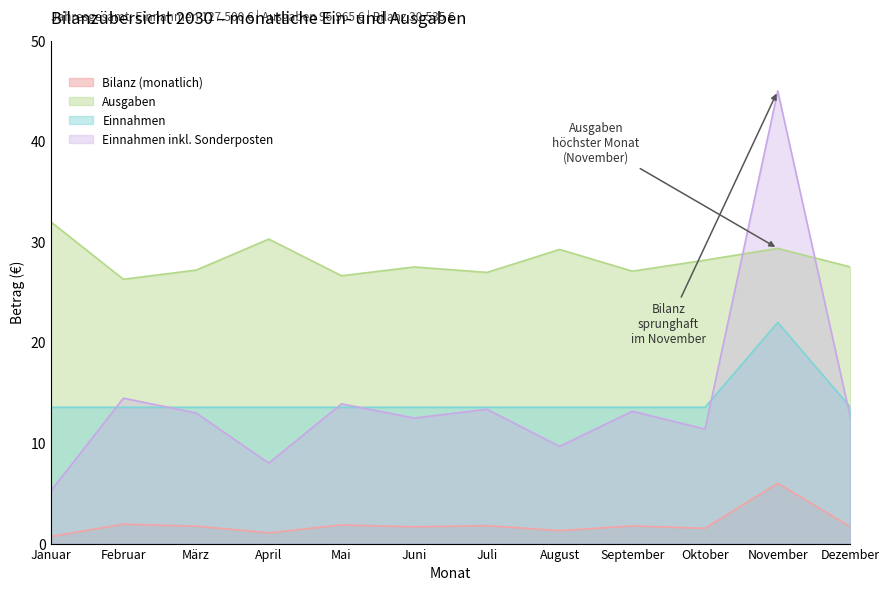

List the series in order of their peak value, highest first.

Einnahmen inkl. Sonderposten, Ausgaben, Einnahmen, Bilanz (monatlich)